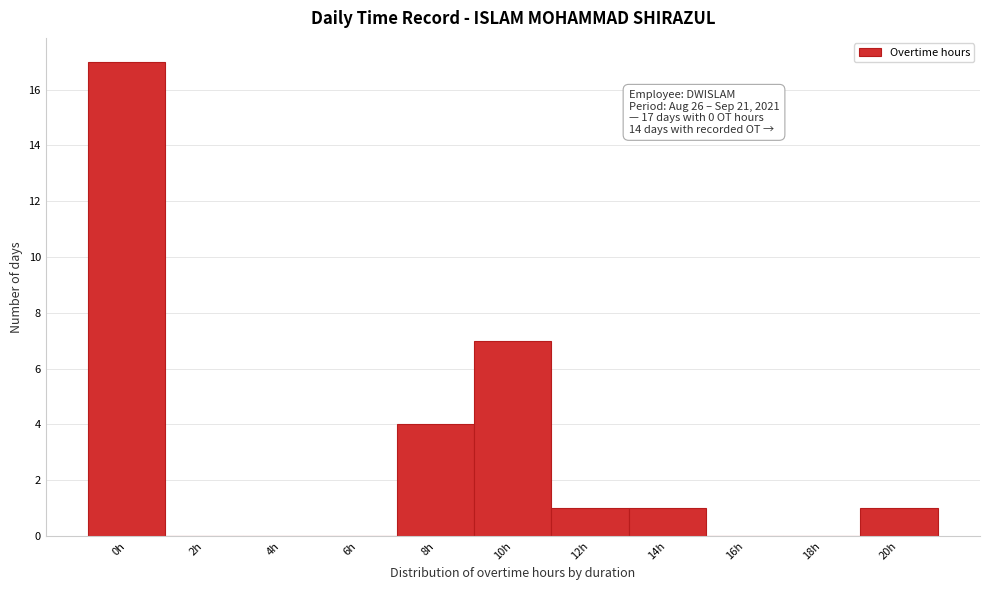

Reading right to left, what are all the values shown in this chart?

20h=1	18h=0	16h=0	14h=1	12h=1	10h=7	8h=4	6h=0	4h=0	2h=0	0h=17